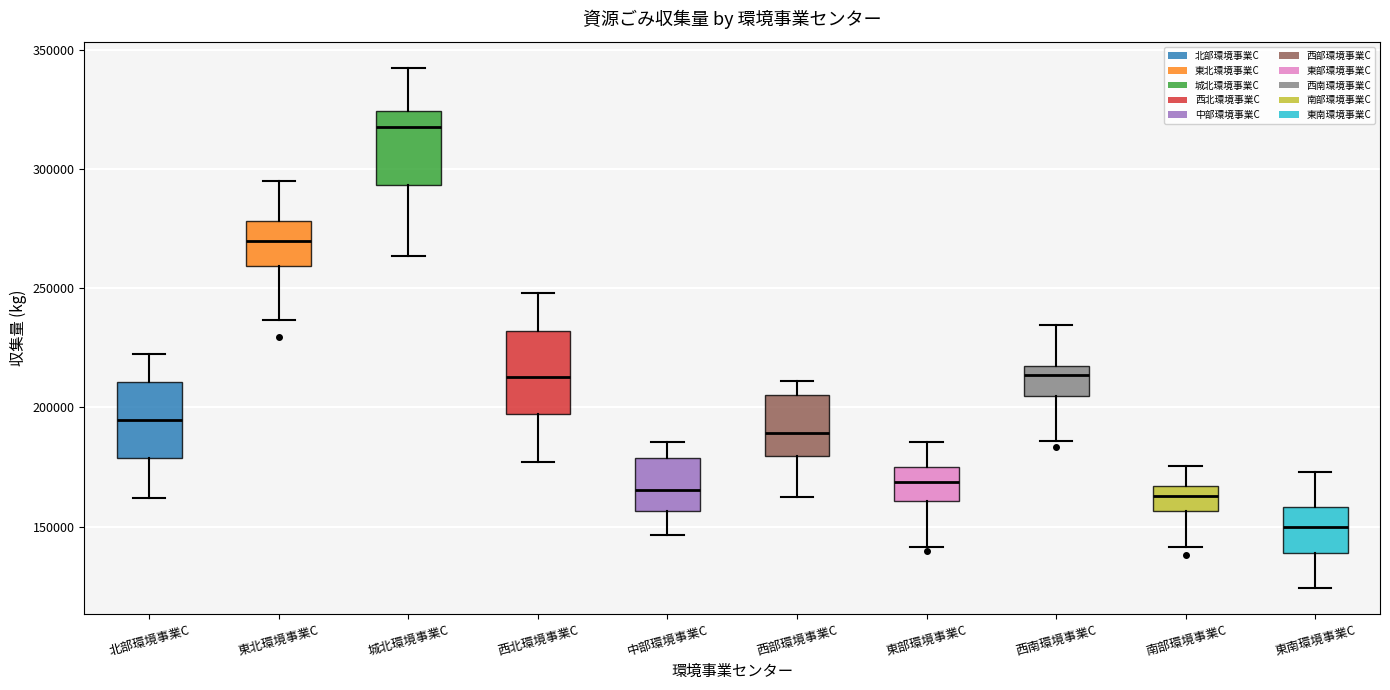

Which box's median line is the highest?

城北環境事業C